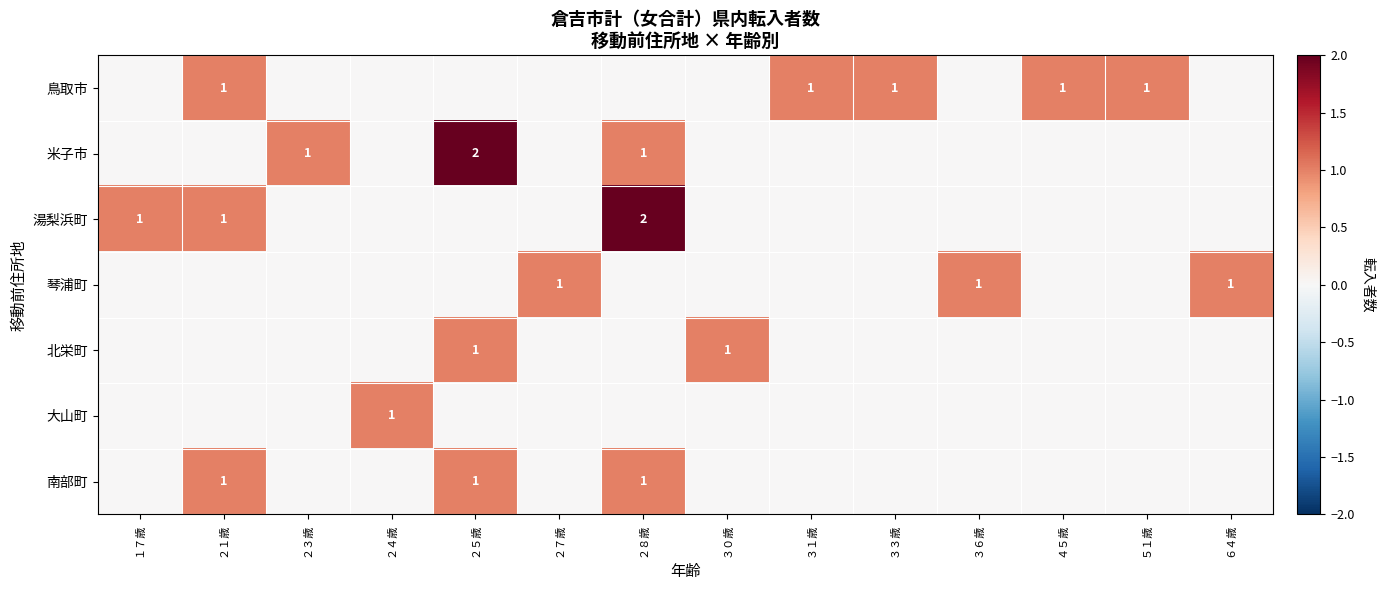

At which category does the chart reach its minimum across all series?

１７歳